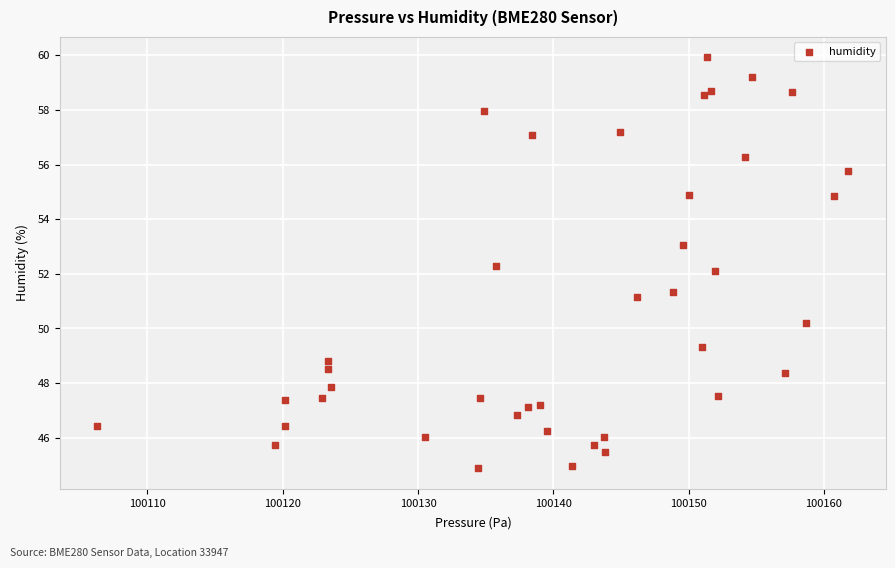

What is the range of Y values (max minus min)?

15.0